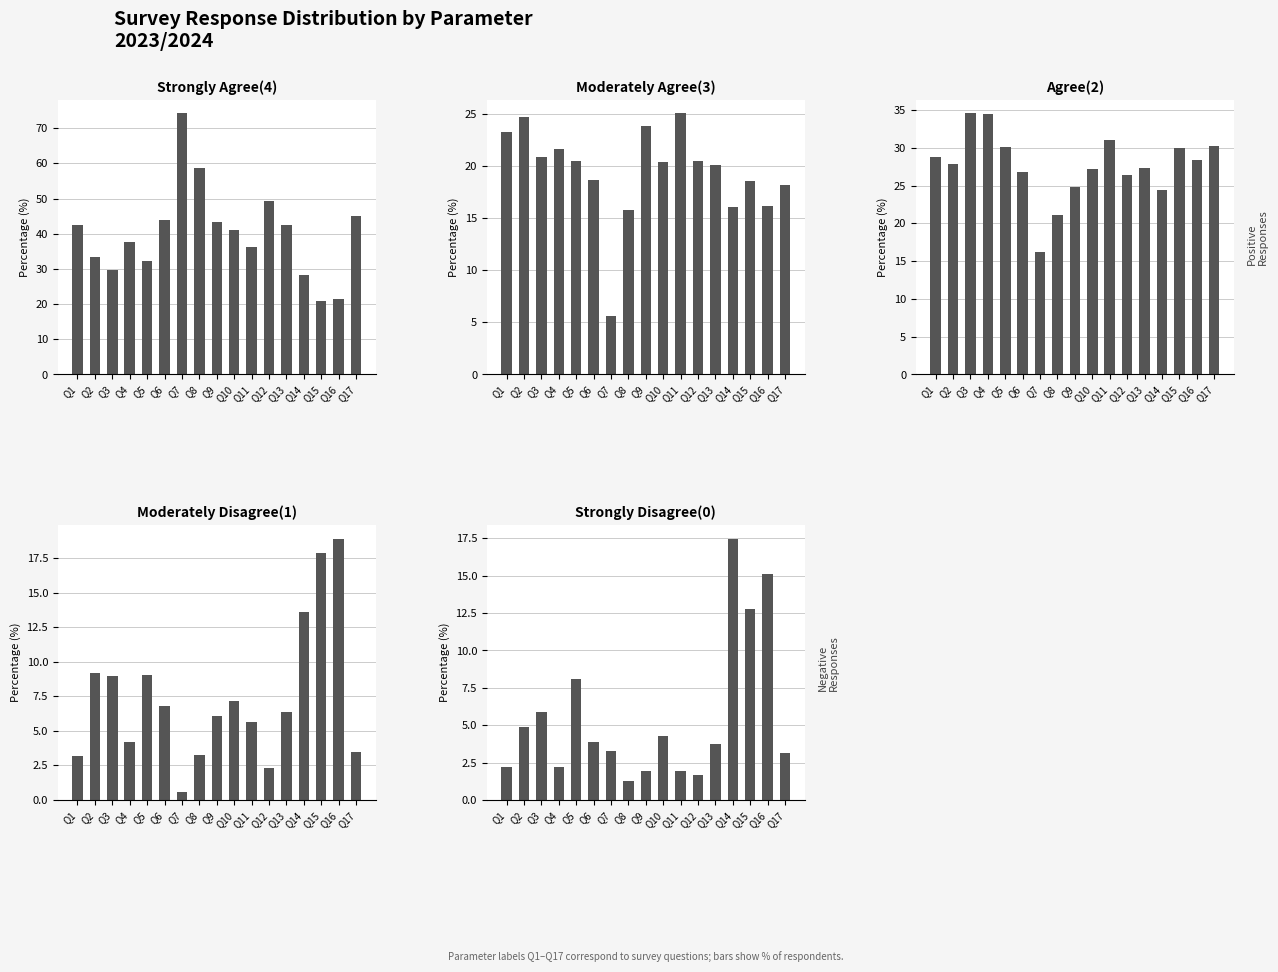

What are all the series names shown in the legend?

Strongly Agree(4), Moderately Agree(3), Agree(2), Moderately Disagree(1), Strongly Disagree(0)